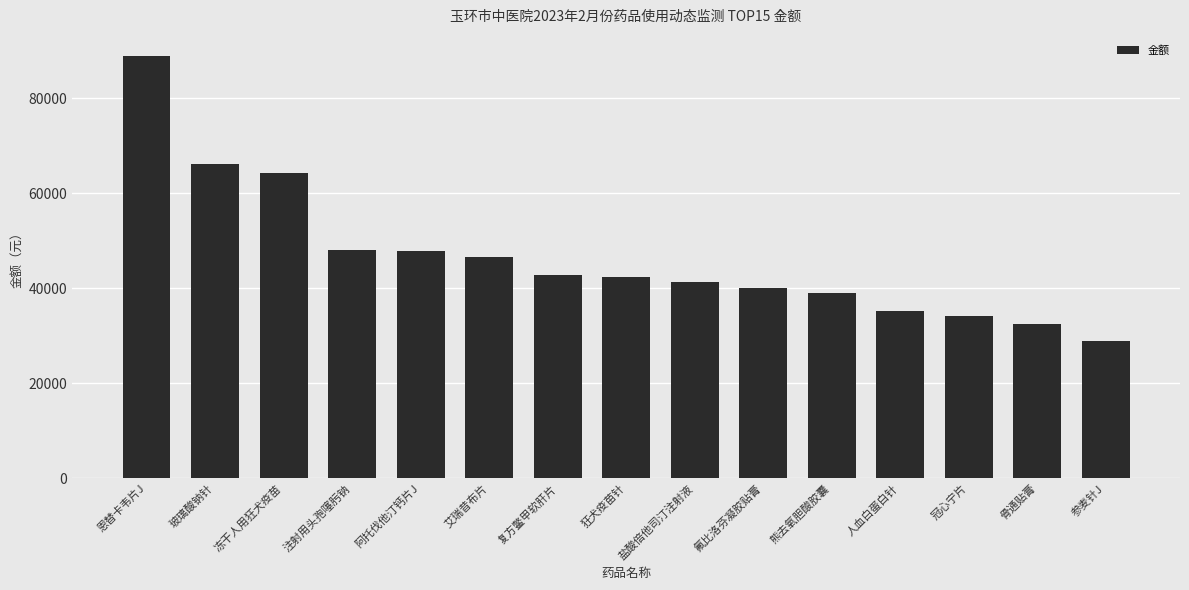

What is the value of the 8th bar from the left?

42300.0